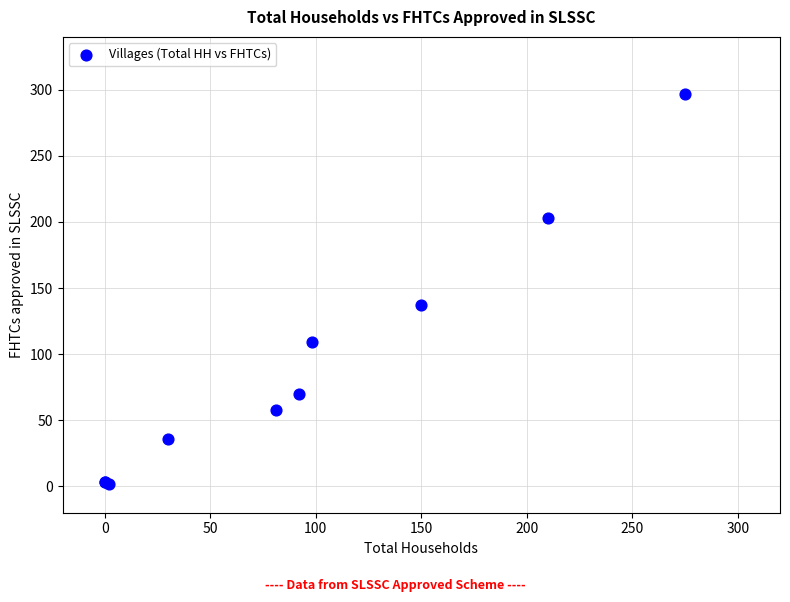

What Y value in the scatter plot is closest to 149?

137